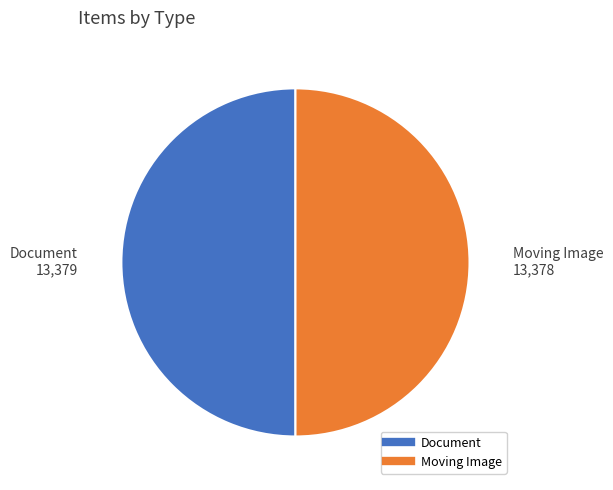

Is the sum of Moving Image and Document greater than half?

Yes